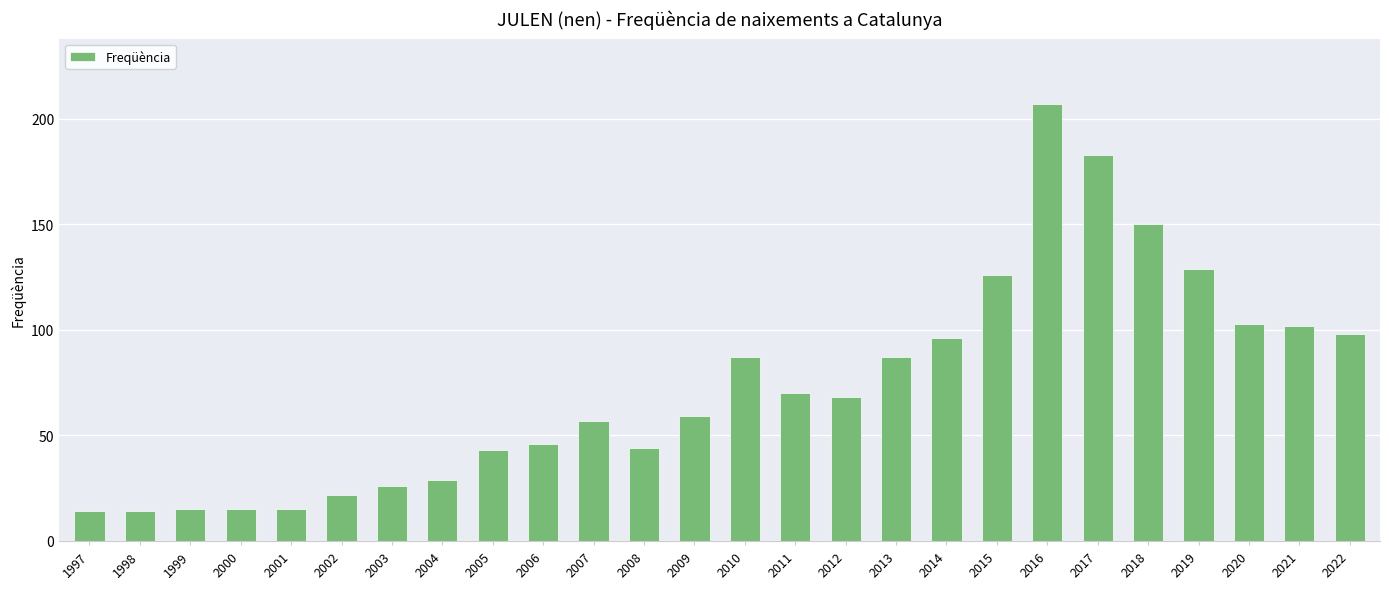

Reading right to left, what are all the values shown in this chart?

98	102	103	129	150	183	207	126	96	87	68	70	87	59	44	57	46	43	29	26	22	15	15	15	14	14